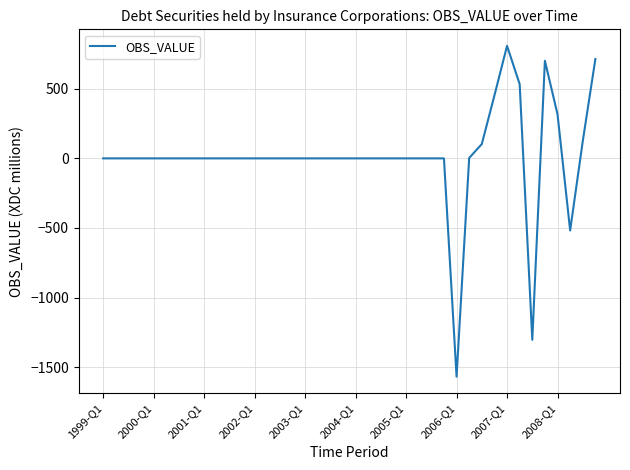

What is the smallest value displayed?

-1568